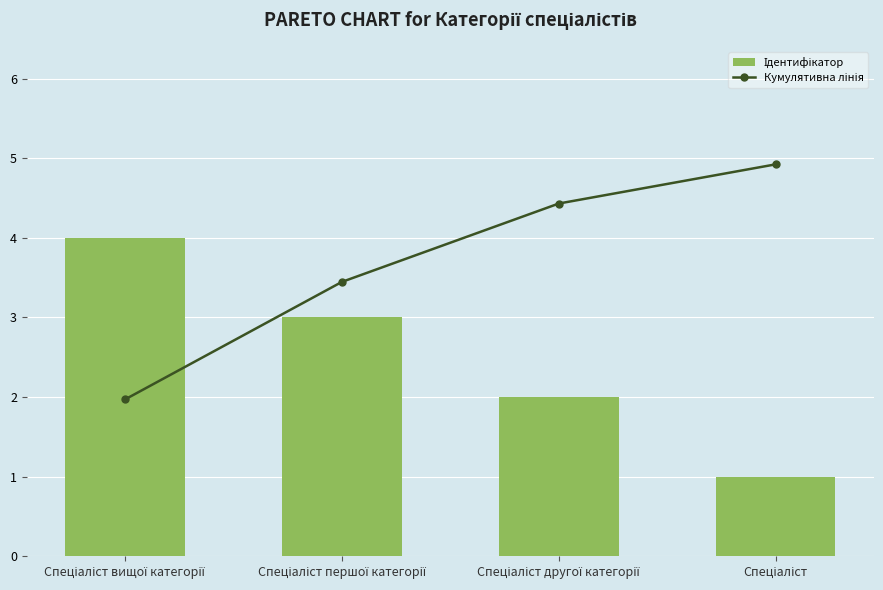

Read the Кумулятивна лінія value at Спеціаліст другої категорії.

5.8